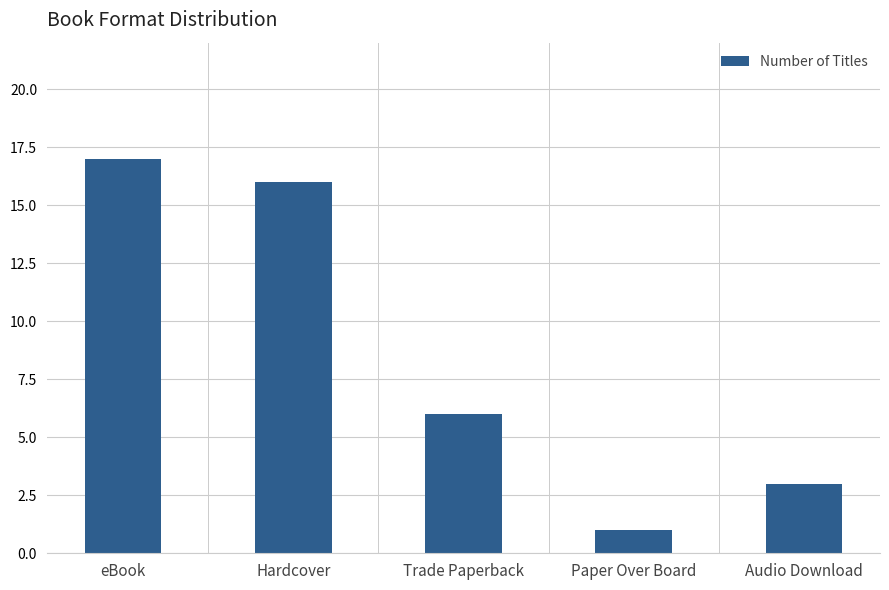

What is the difference between the values at eBook and Paper Over Board?

16